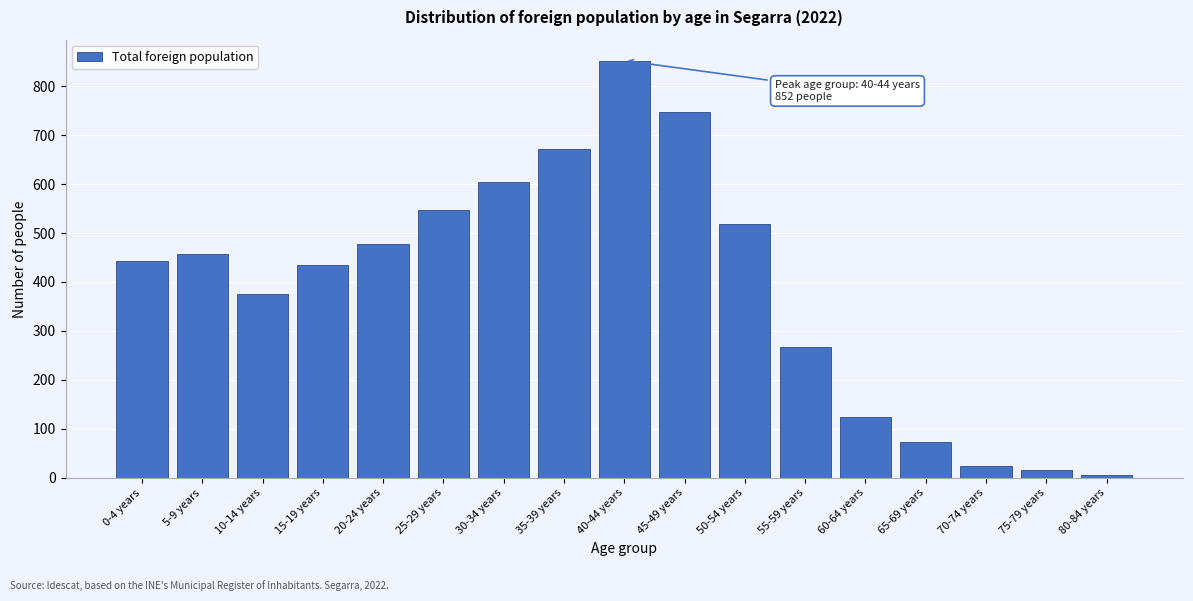

Reading left to right, transcribe all the data shown in this chart.

442	457	375	434	477	546	604	672	852	747	518	268	124	74	25	17	5